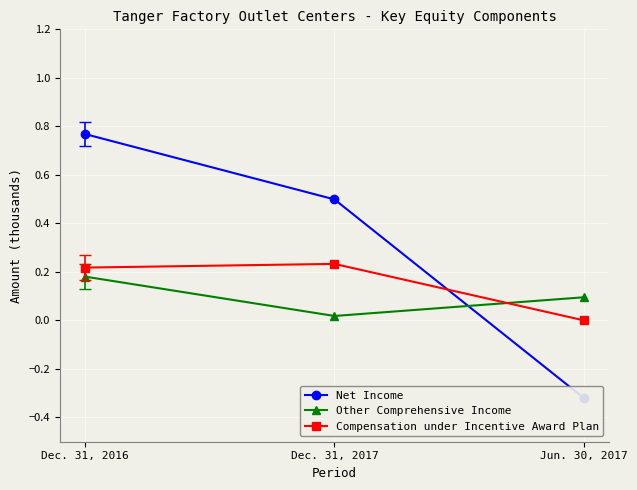

Reading left to right, transcribe all the data shown in this chart.

Net Income: 0.8	0.5	-0.3
Other Comprehensive Income: 0.2	0.0	0.1
Compensation under Incentive Award Plan: 0.2	0.2	0.0